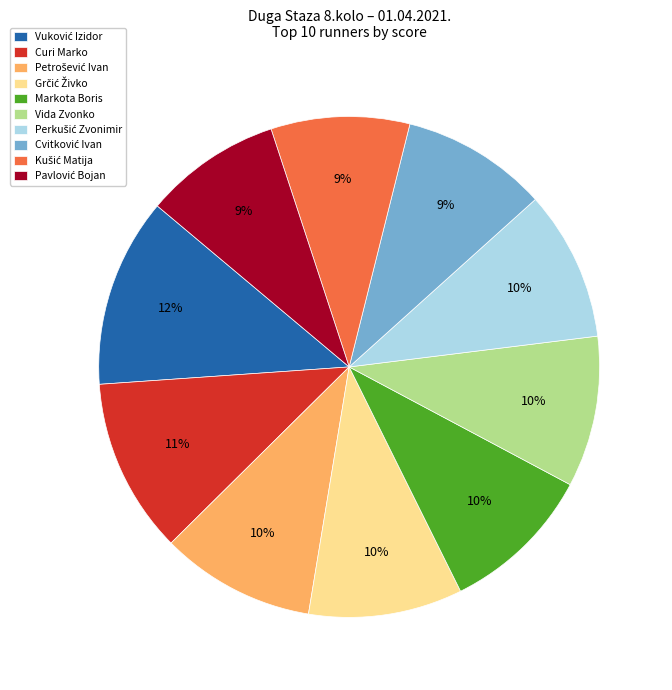

To the nearest percent, what is the difference between the largest and smallest slice percentages?

3%